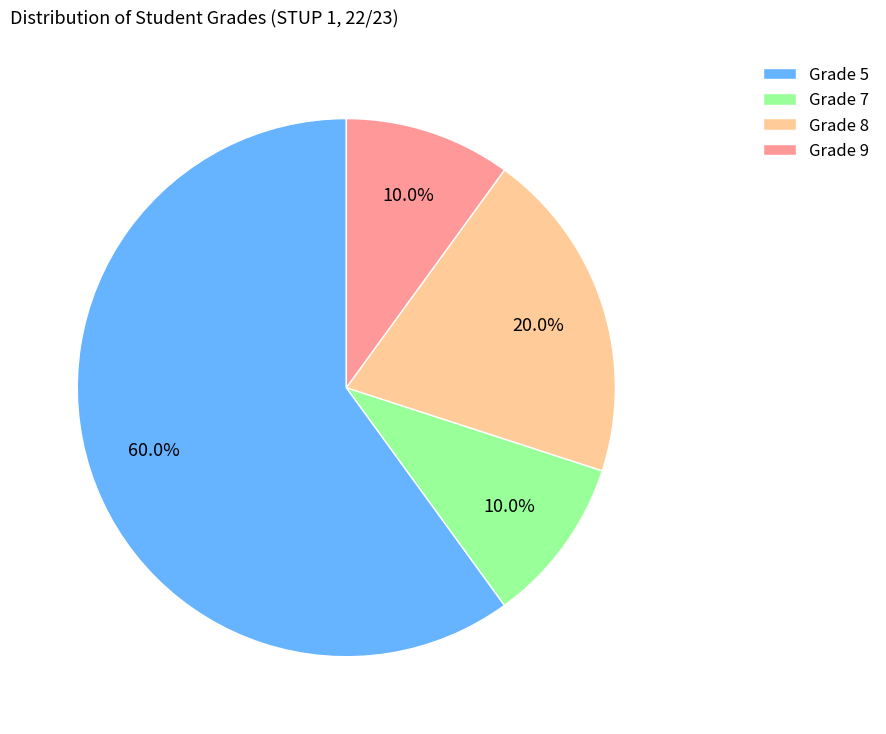

What percentage is NOT represented by Grade 9?

90.0%